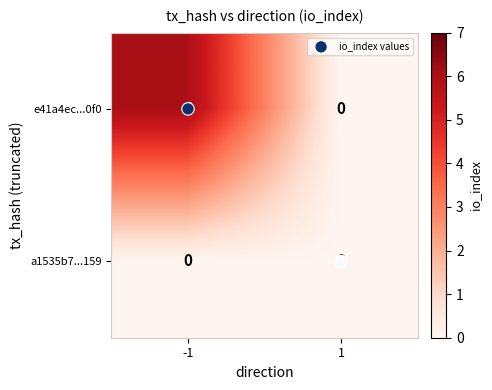

Rank the series at -1 from highest to lowest value.

e41a4ec...0f0, a1535b7...159